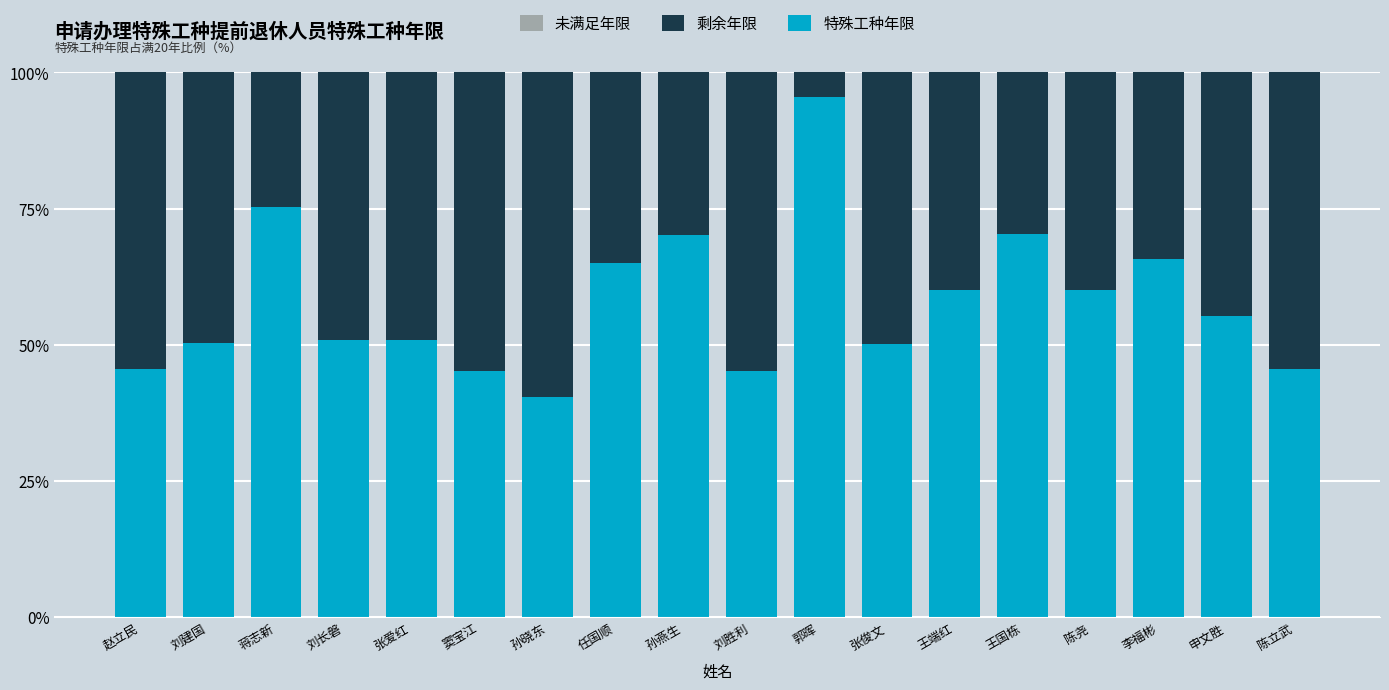

What value does the 特殊工种年限 series have at 张爱红?

50.8